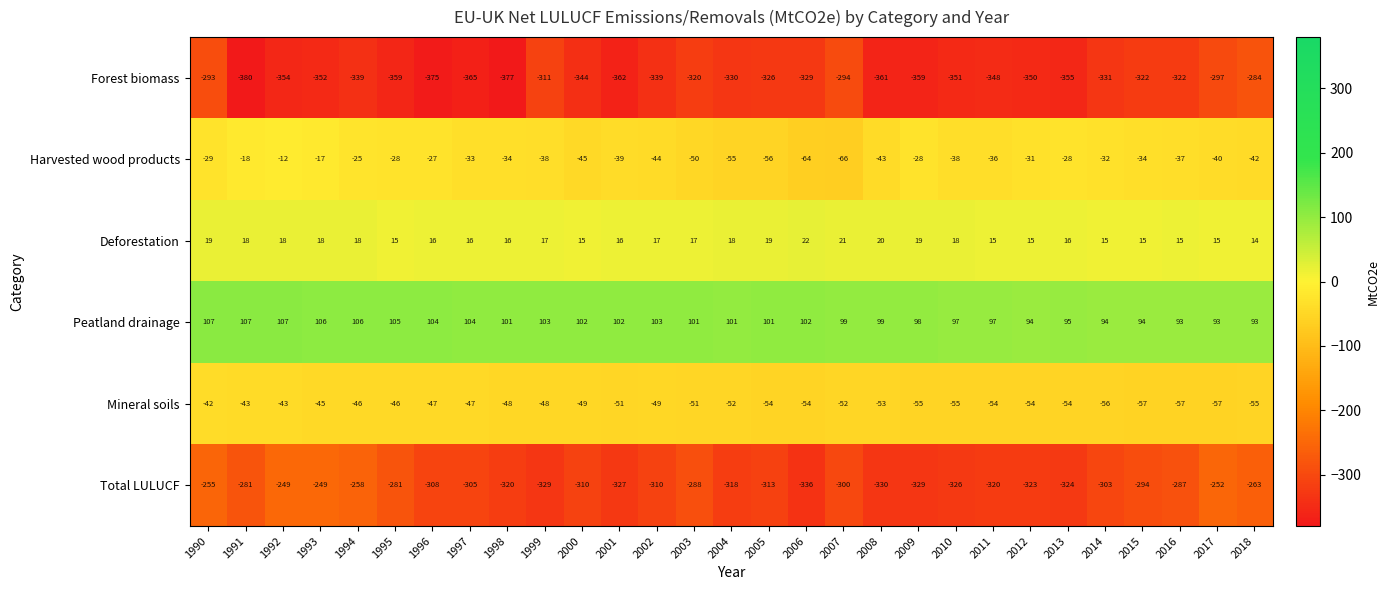

Between 2003 and 2013, which series saw the biggest shift?

Total LULUCF